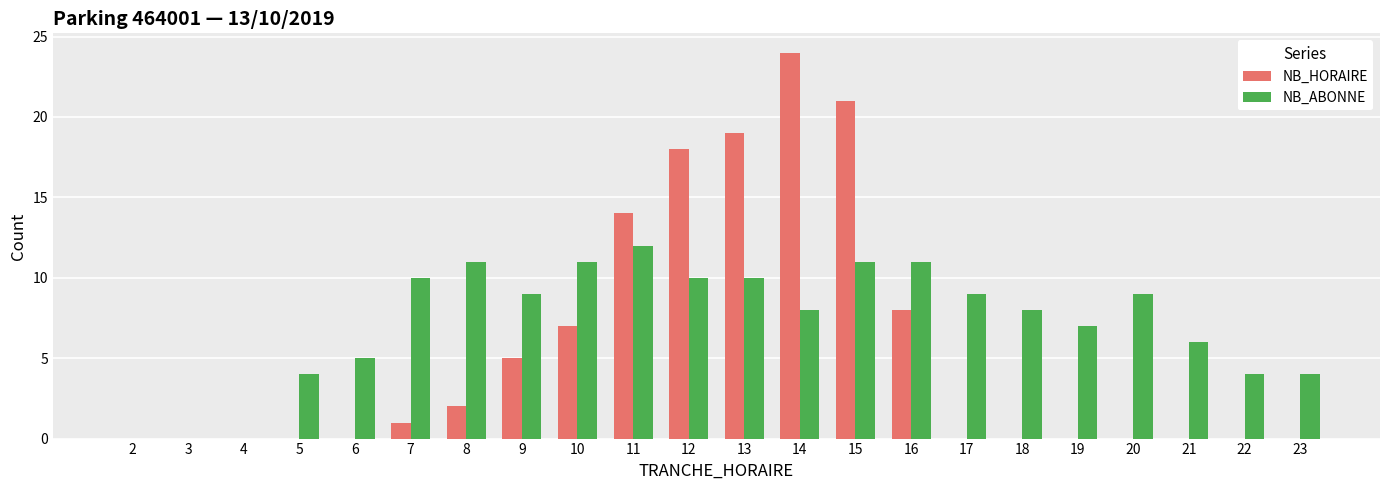

The NB_ABONNE series shows 20 at 8. True or false?

False